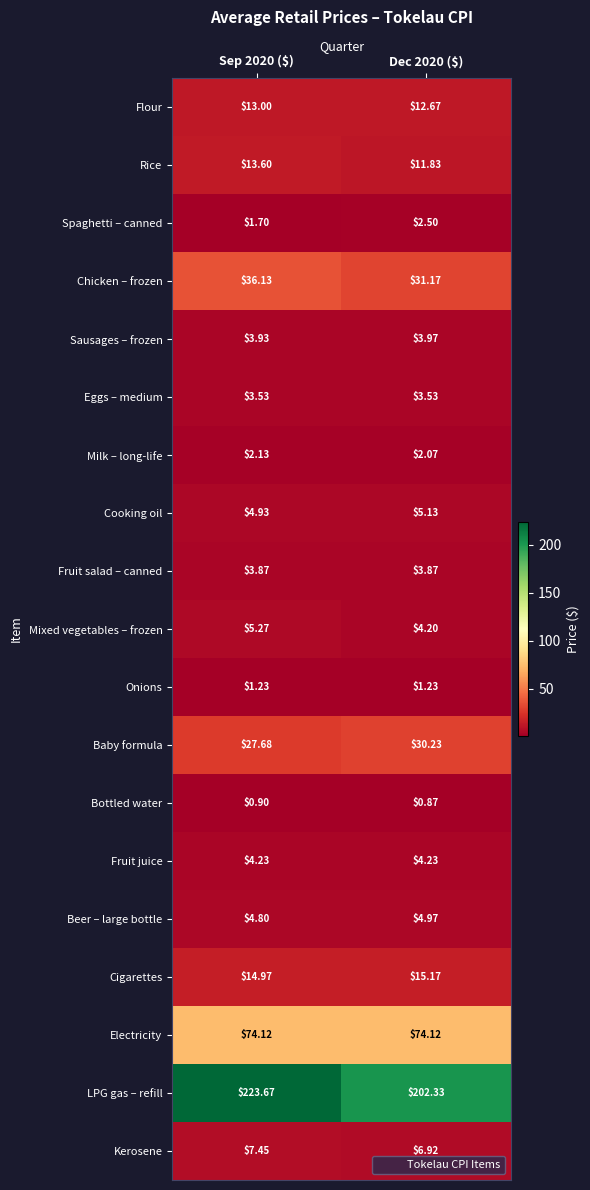

At Sep 2020 ($), list the series in order from largest to smallest.

LPG gas – refill, Electricity, Chicken – frozen, Baby formula, Cigarettes, Rice, Flour, Kerosene, Mixed vegetables – frozen, Cooking oil, Beer – large bottle, Fruit juice, Sausages – frozen, Fruit salad – canned, Eggs – medium, Milk – long-life, Spaghetti – canned, Onions, Bottled water